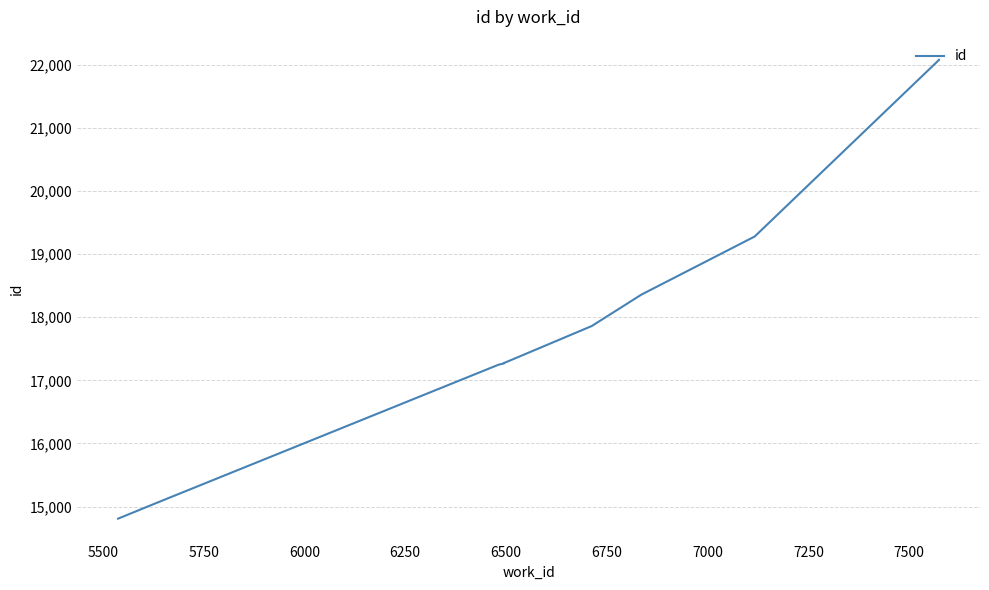

What is the average value?

18131